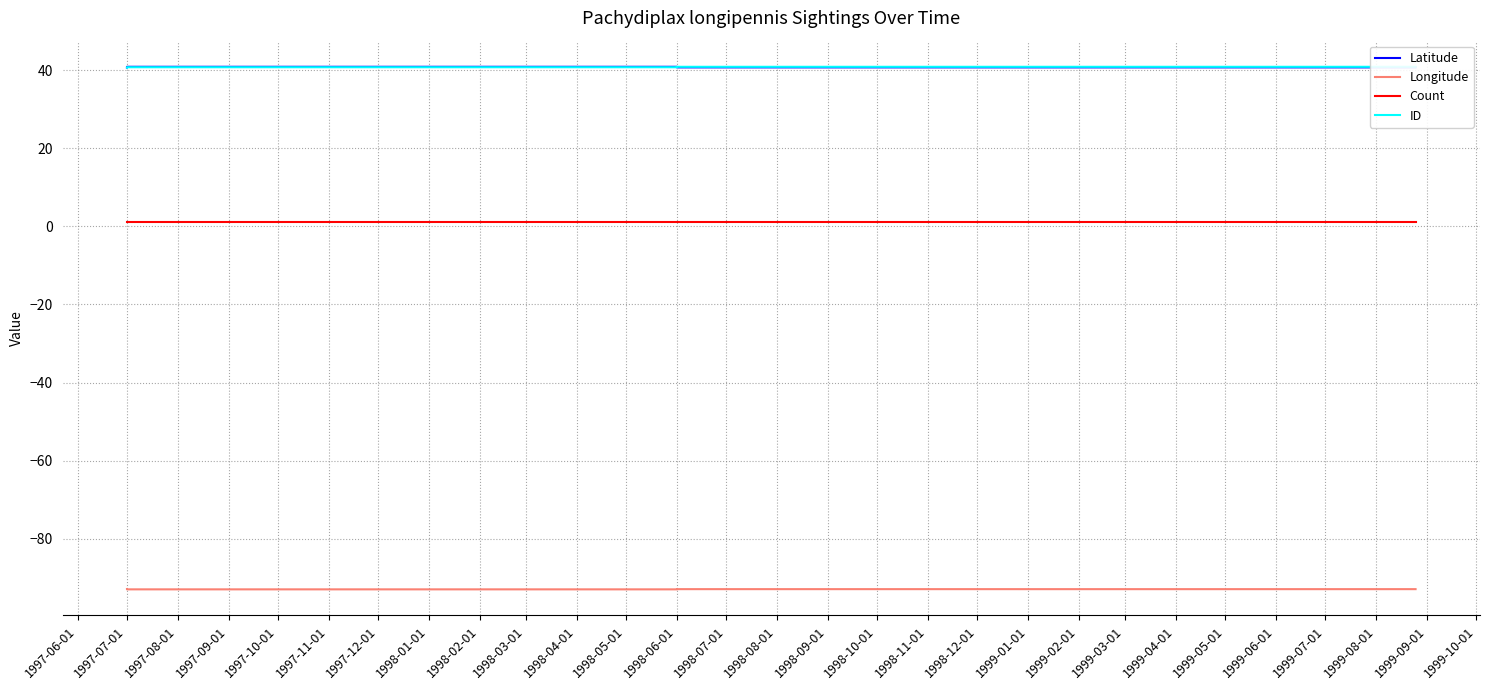

True or false: Longitude and Latitude intersect in this chart.

False